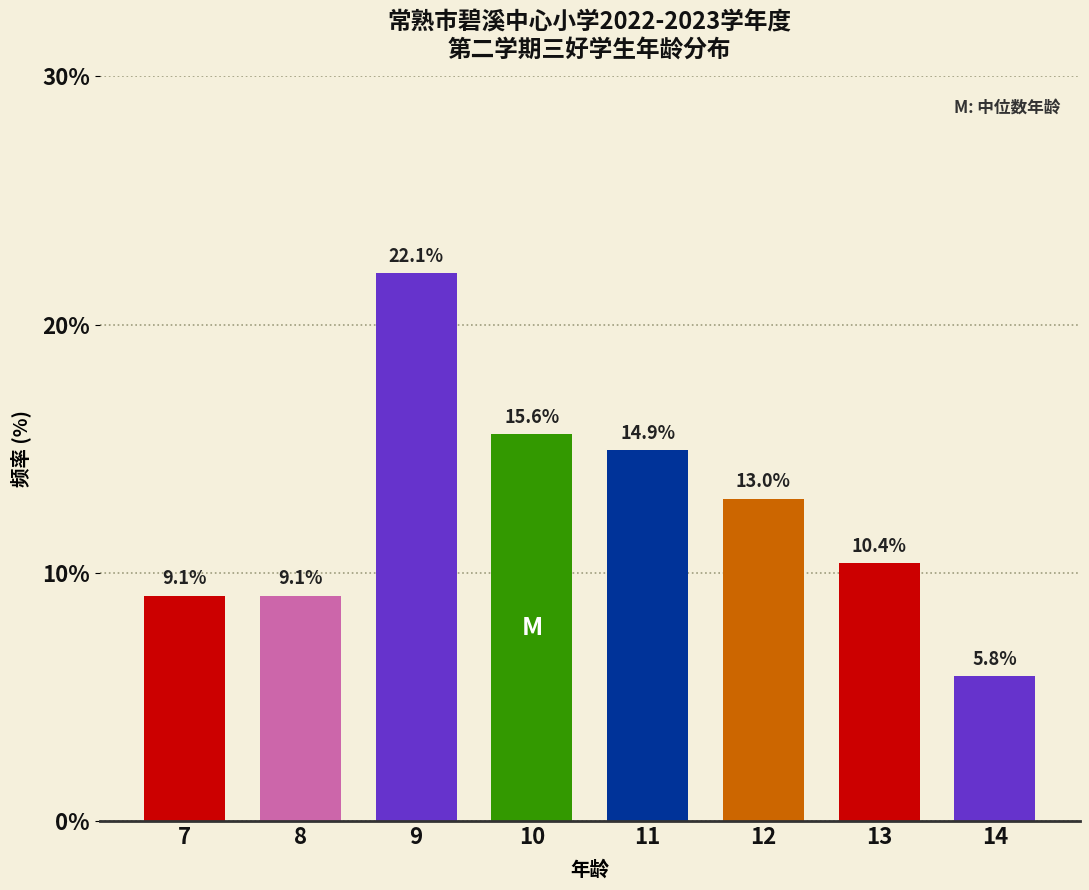

Reading right to left, what are all the values shown in this chart?

14=5.8	13=10.4	12=13.0	11=14.9	10=15.6	9=22.1	8=9.1	7=9.1